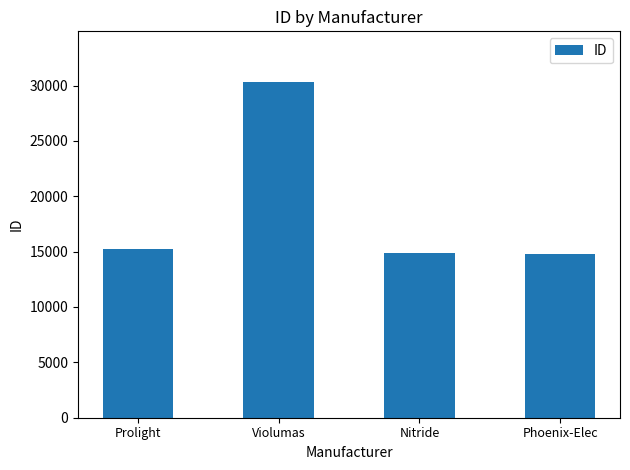

What is the greatest value displayed?

30344